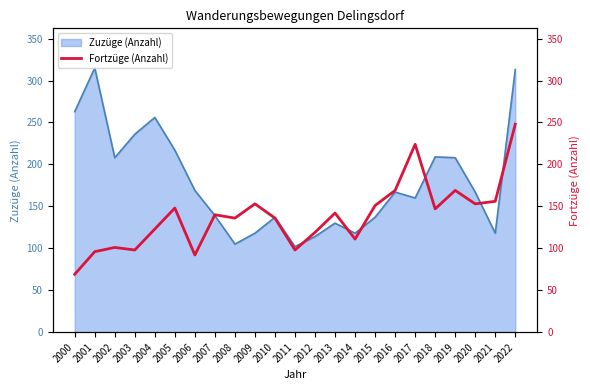

At which category does the data reach its first local valley?

2003